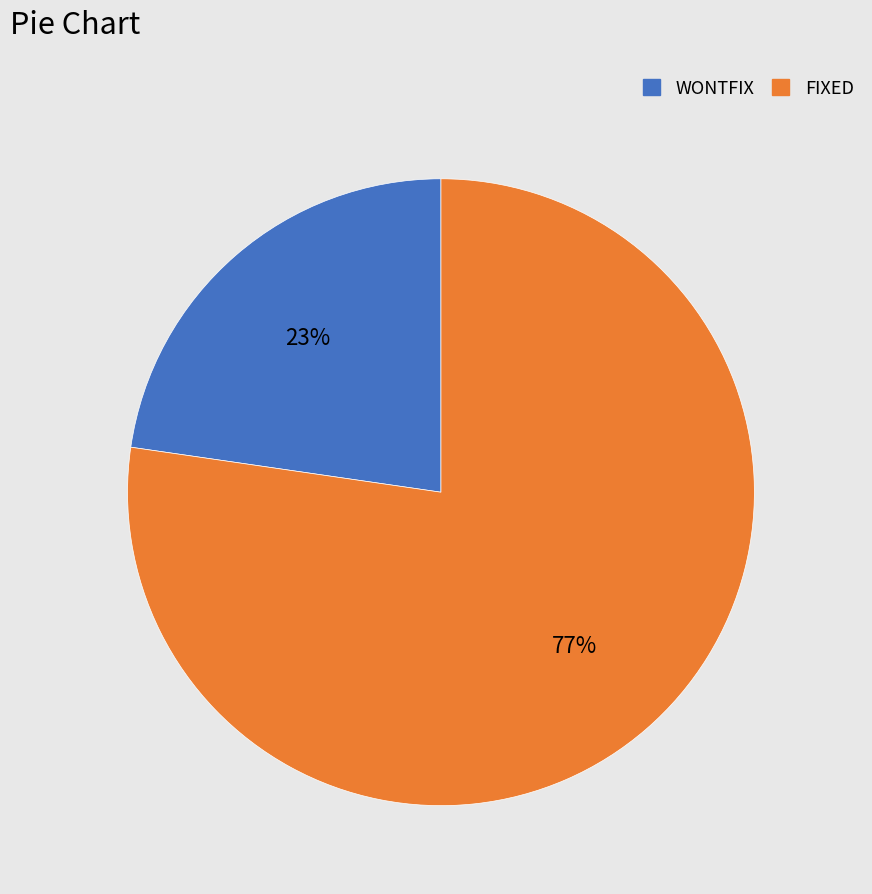

Is it true that FIXED is 77% of the pie?

True